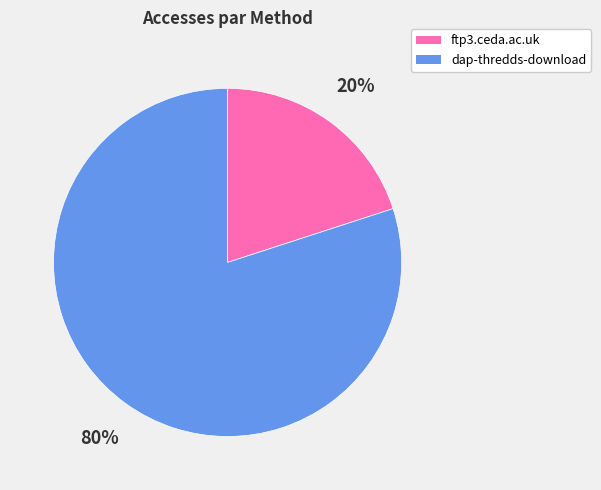

To the nearest percent, what is the combined percentage of ftp3.ceda.ac.uk and dap-thredds-download?

100%